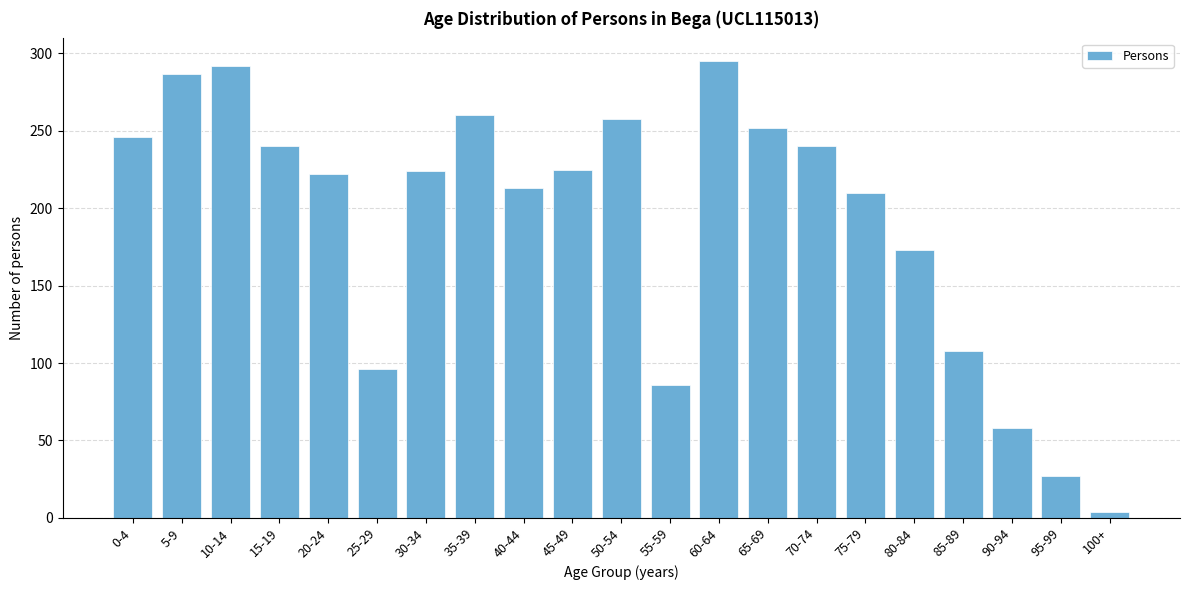

At which label is the value closest to 149?

80-84